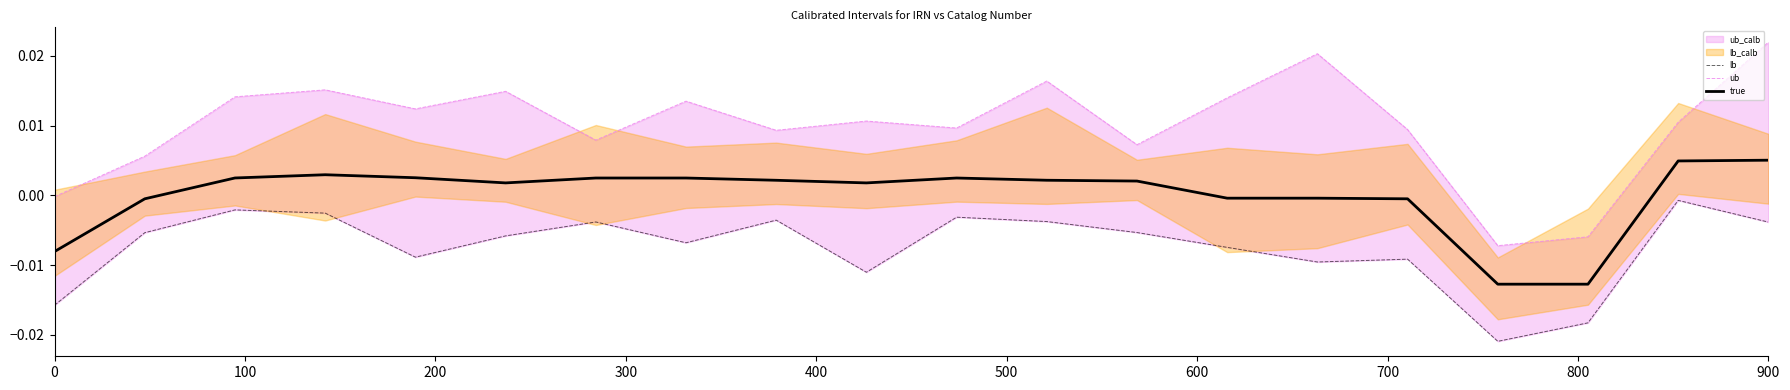

Does the chart have visible grid lines?

No